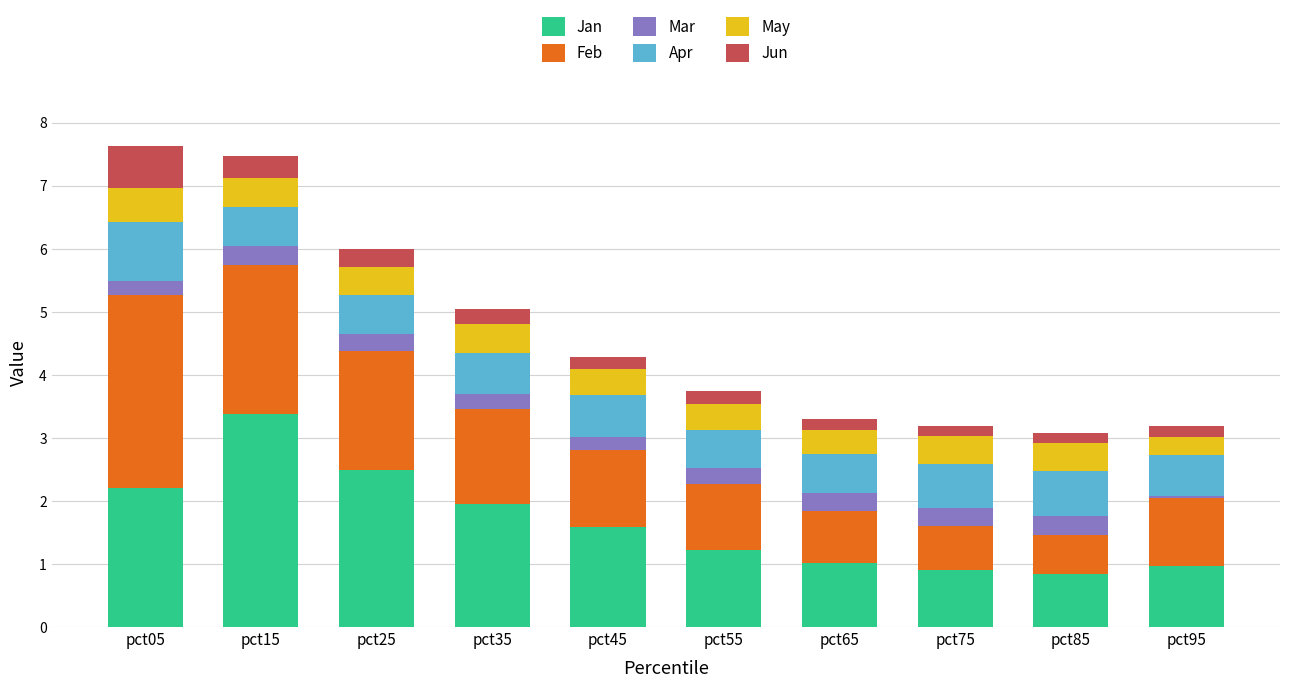

What is the total value across all series at pct65?

3.3